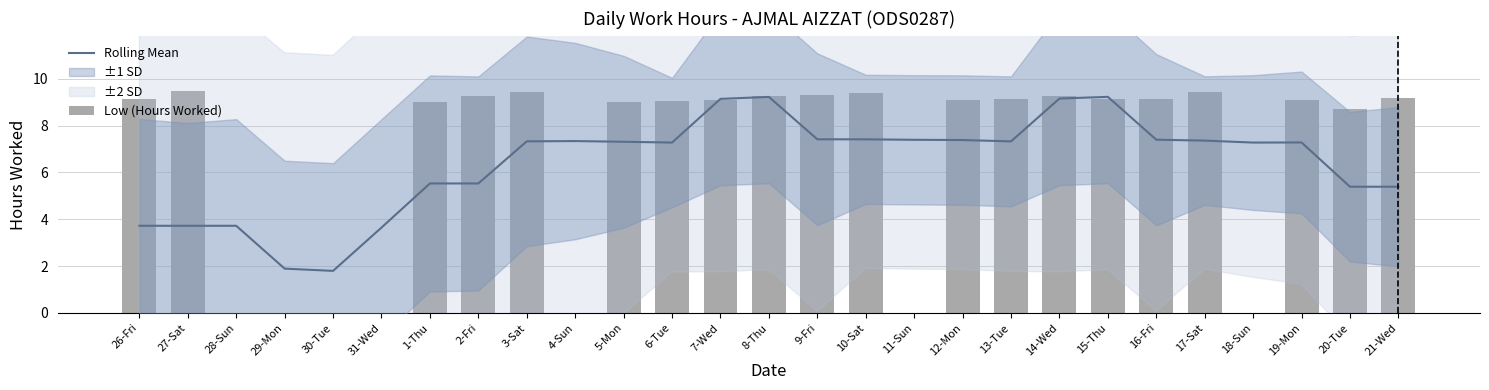

Which series has the largest total across all categories?

Low (Hours Worked)